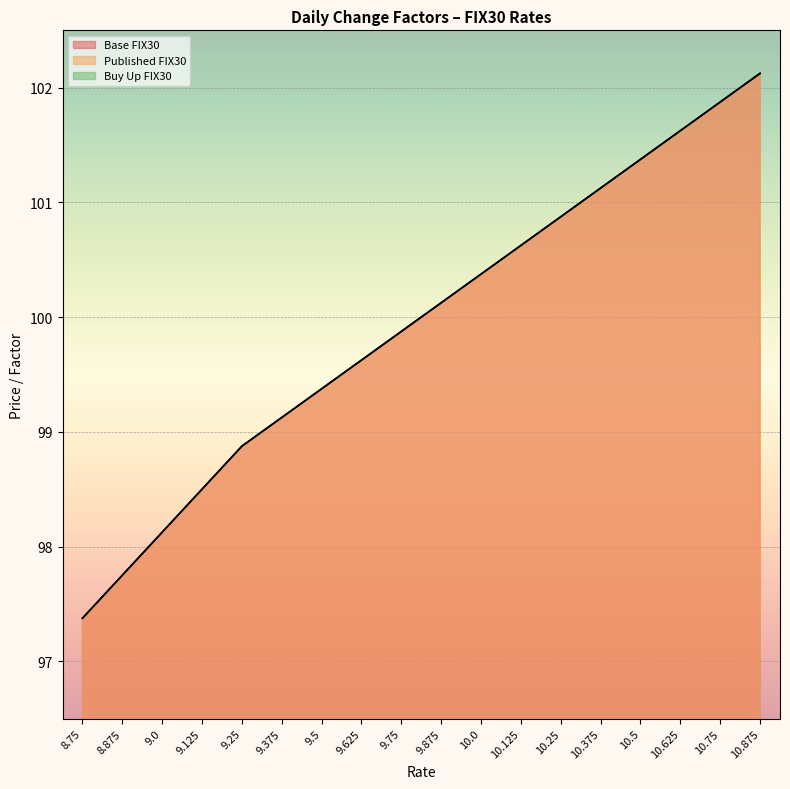

True or false: Buy Up FIX30 and Base FIX30 cross at least once.

False